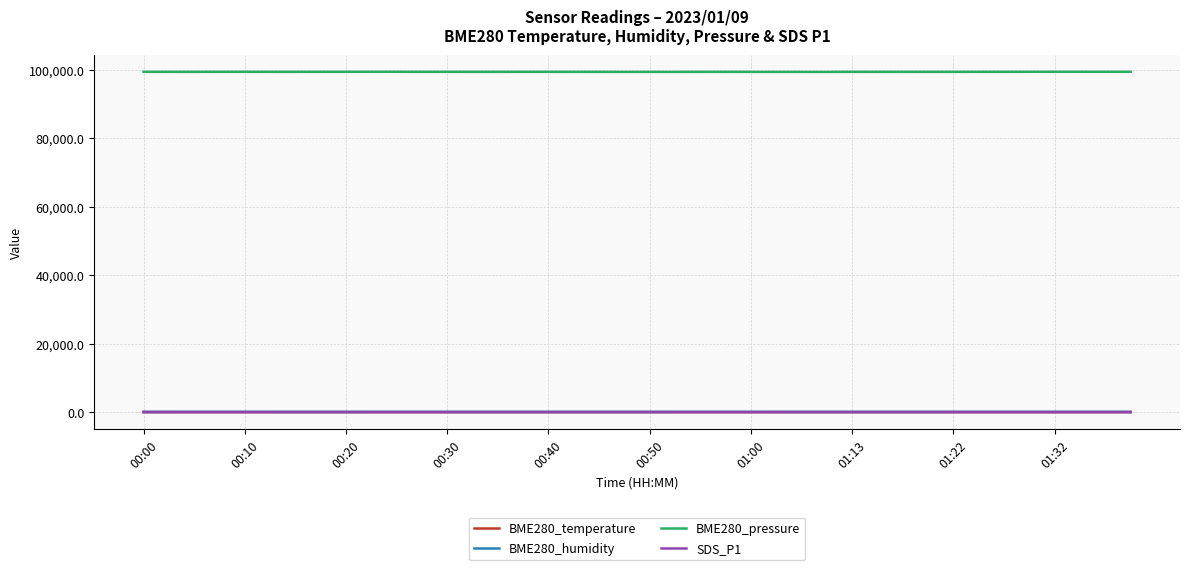

Which series has the largest range (max minus min)?

BME280_pressure